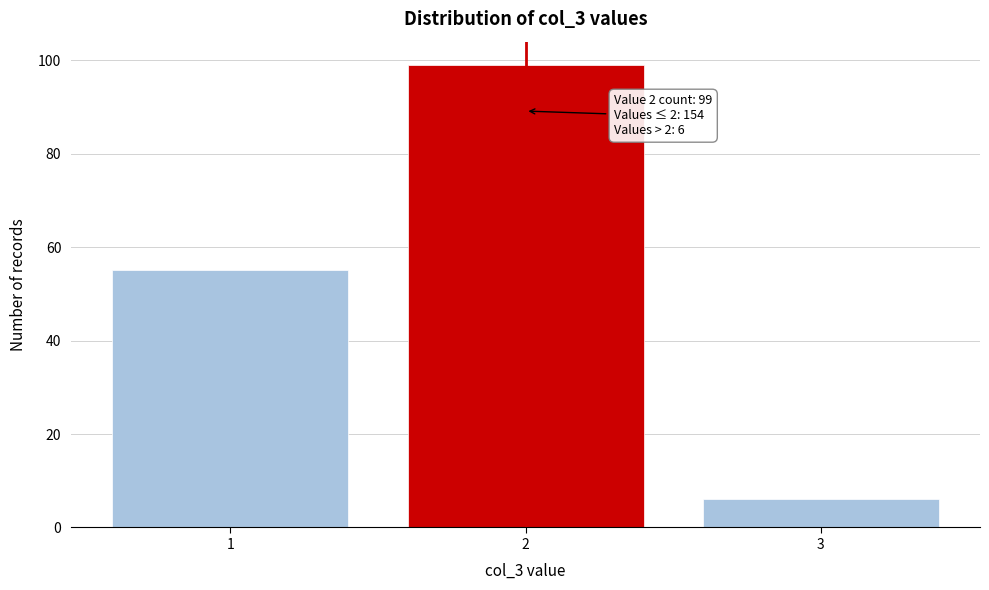

Reading right to left, extract all data points from this chart.

3=6	2=99	1=55